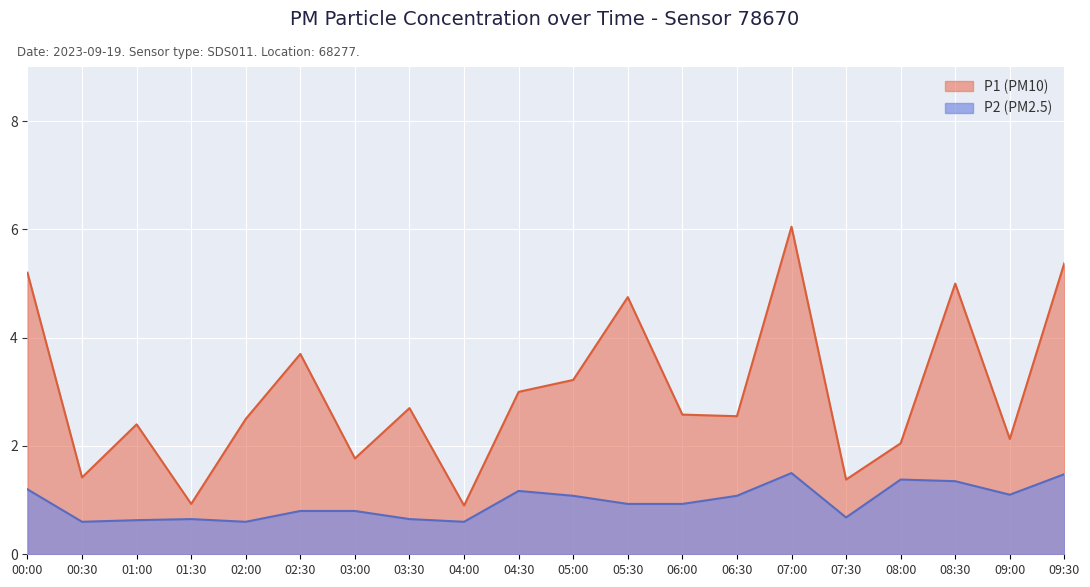

The value of P2 at 02:00 is 0.6. True or false?

True